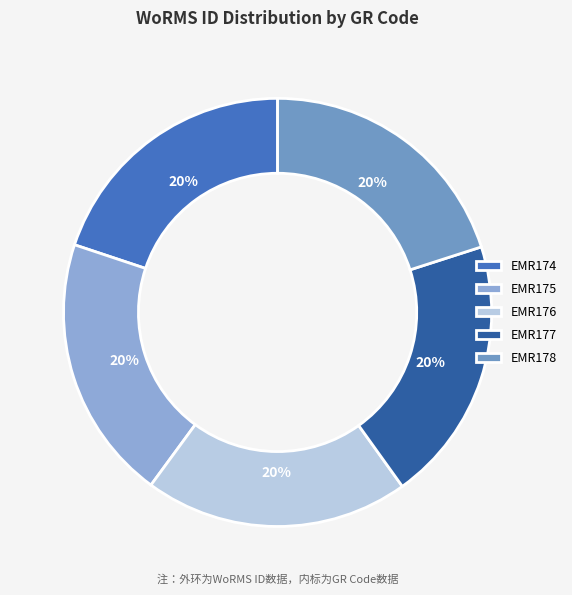

Does any single category account for the majority?

No